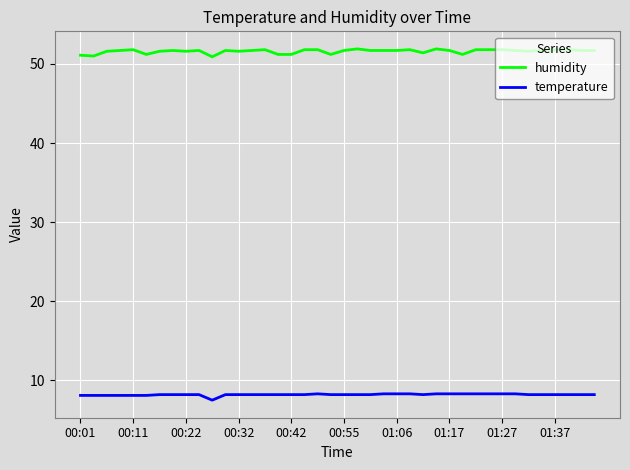

What is the sum of all temperature values?

327.8